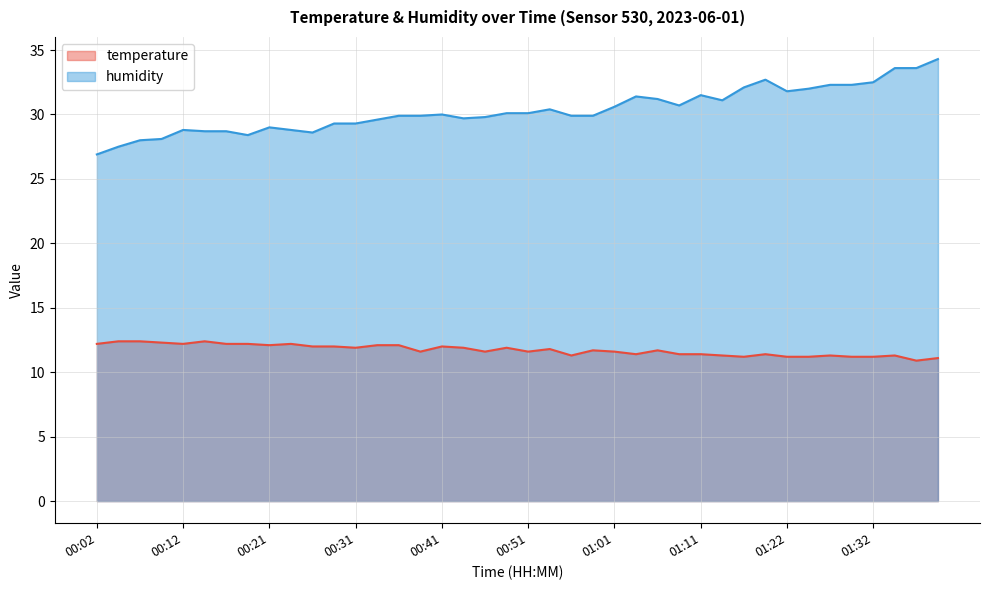

How many distinct data groups are displayed?

2